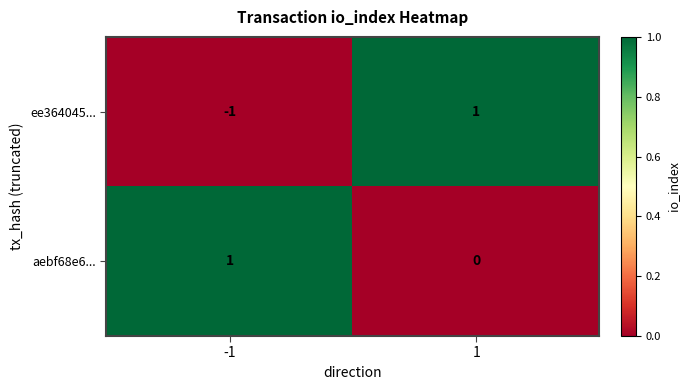

Rank the series by their average value, from lowest to highest.

ee364045..., aebf68e6...